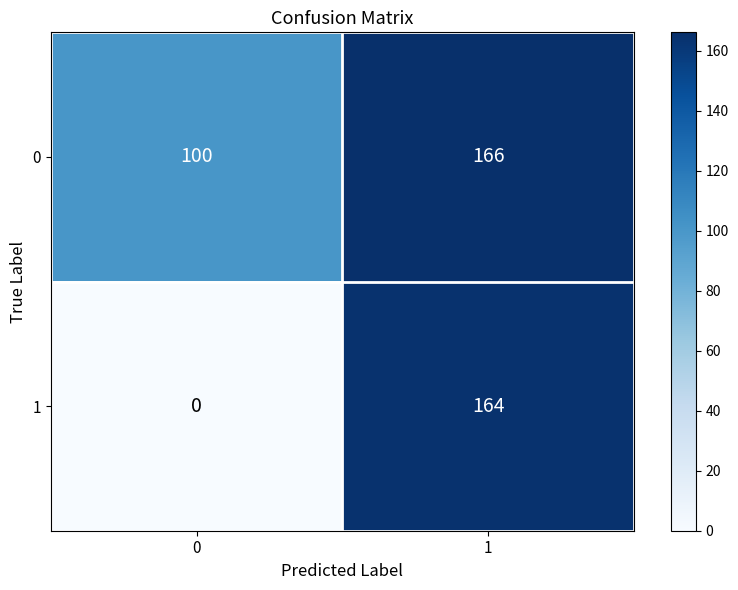

True or false: 1 has a value of 228 at 1.

False